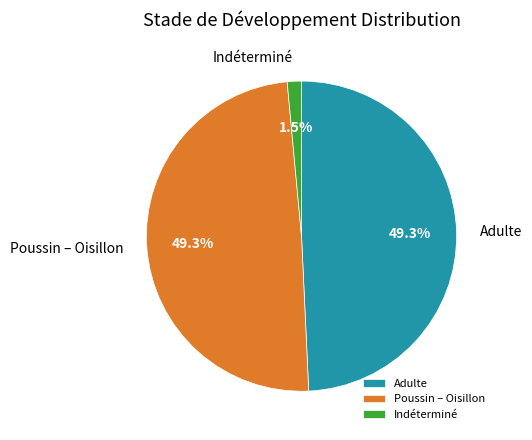

What is the smallest slice in the pie chart?

Indéterminé